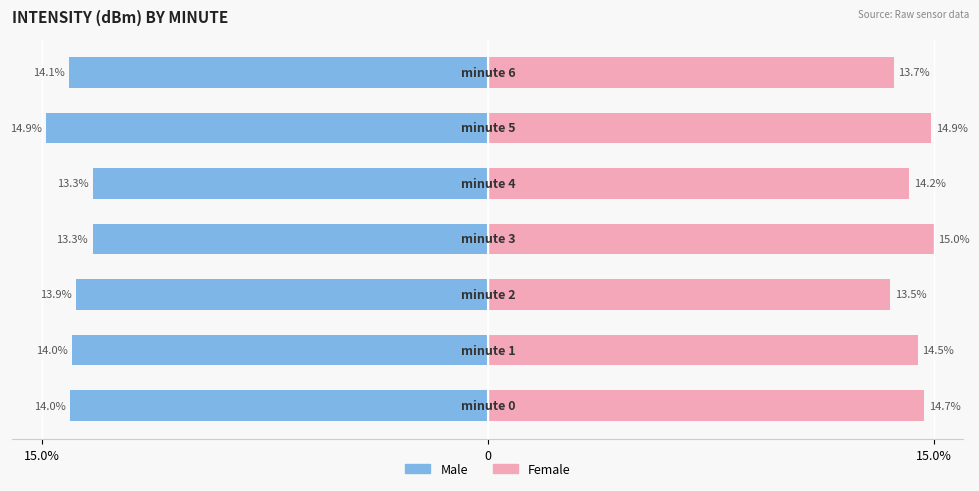

Reading left to right, what are all the values shown in this chart?

Male: -14.0	-14.0	-13.9	-13.3	-13.3	-14.9	-14.1
Female: 14.7	14.5	13.5	15.0	14.2	14.9	13.7